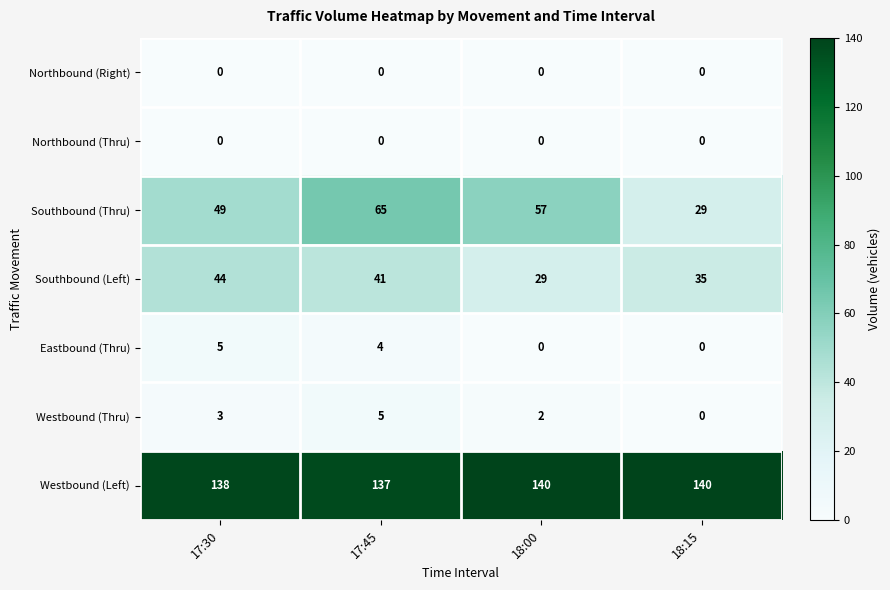

Reading left to right, list all the values displayed in this chart.

Northbound (Right): 0	0	0	0
Northbound (Thru): 0	0	0	0
Southbound (Thru): 49	65	57	29
Southbound (Left): 44	41	29	35
Eastbound (Thru): 5	4	0	0
Westbound (Thru): 3	5	2	0
Westbound (Left): 138	137	140	140